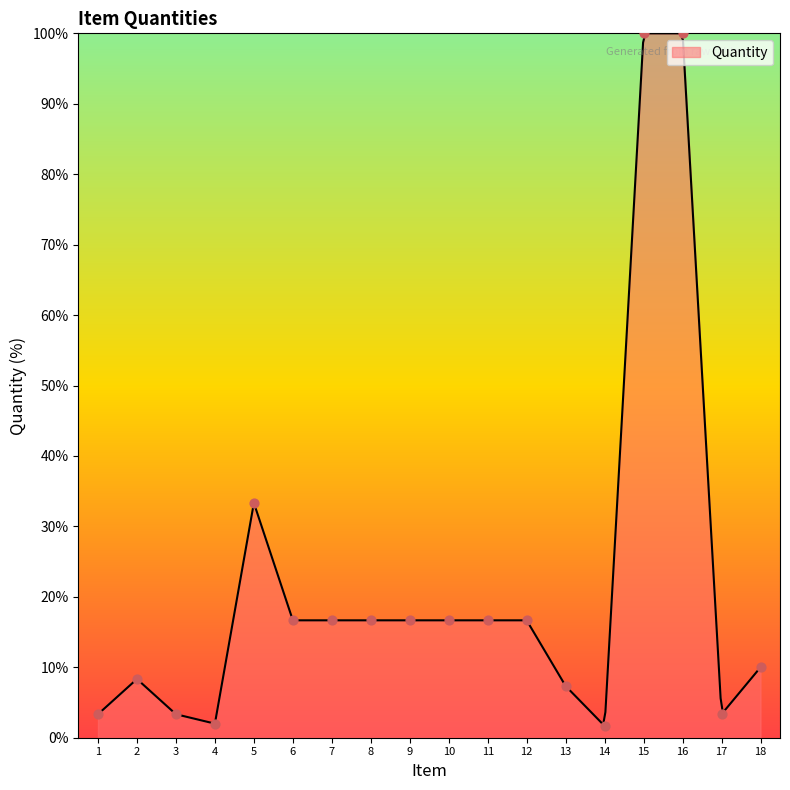

Approximately how many times larger is the value at 6 compared to 1?

5.0